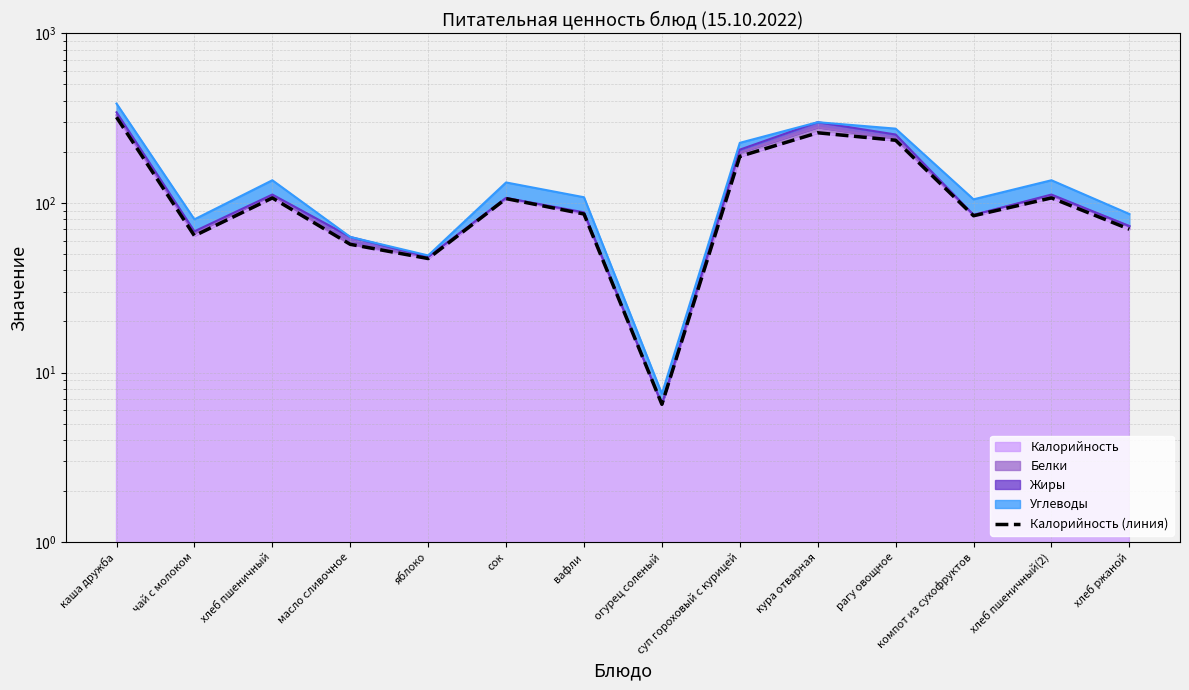

Which has a higher value, суп гороховый с курицей or яблоко?

суп гороховый с курицей